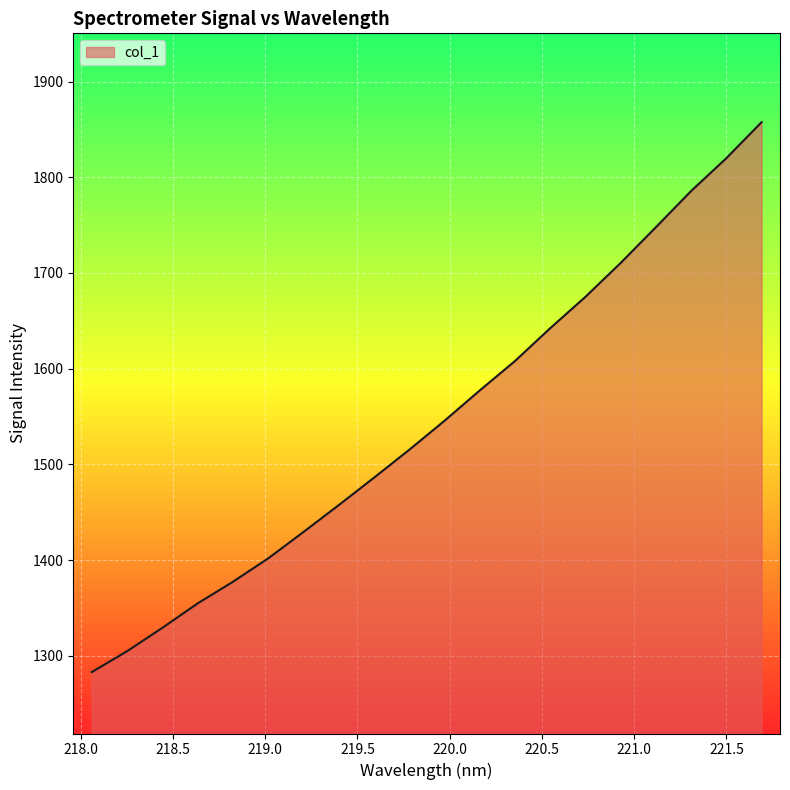

What is the minimum value shown in the chart?

1282.8